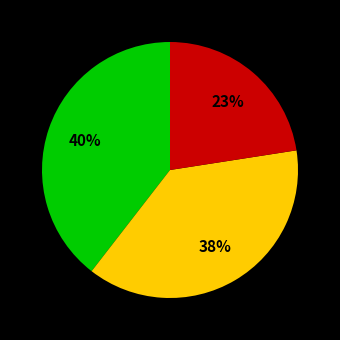

To the nearest percent, what is the average slice percentage?

33%